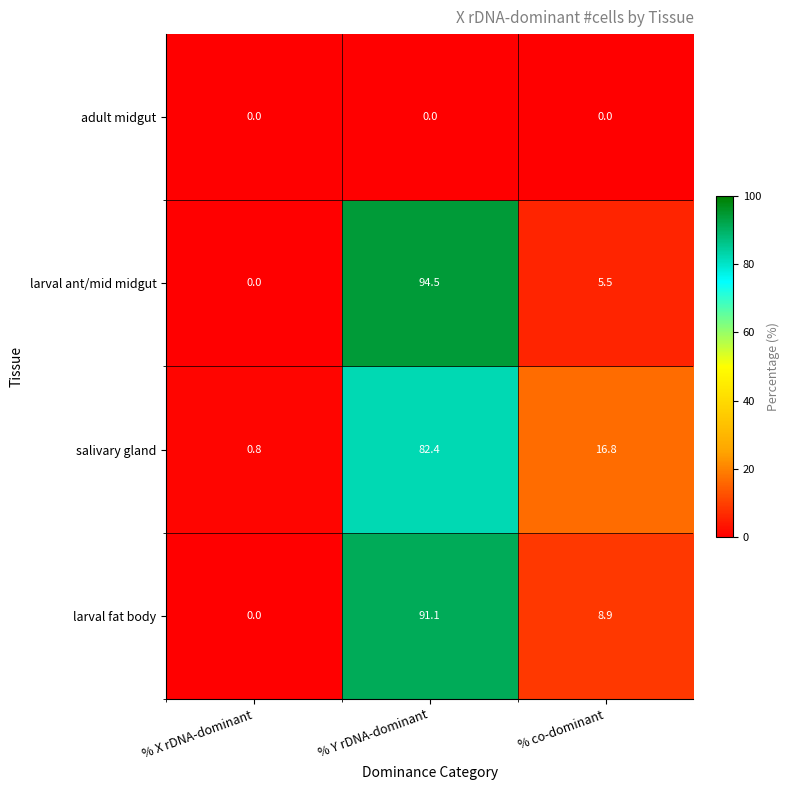

Rank the series at % Y rDNA-dominant from lowest to highest value.

adult midgut, salivary gland, larval fat body, larval ant/mid midgut